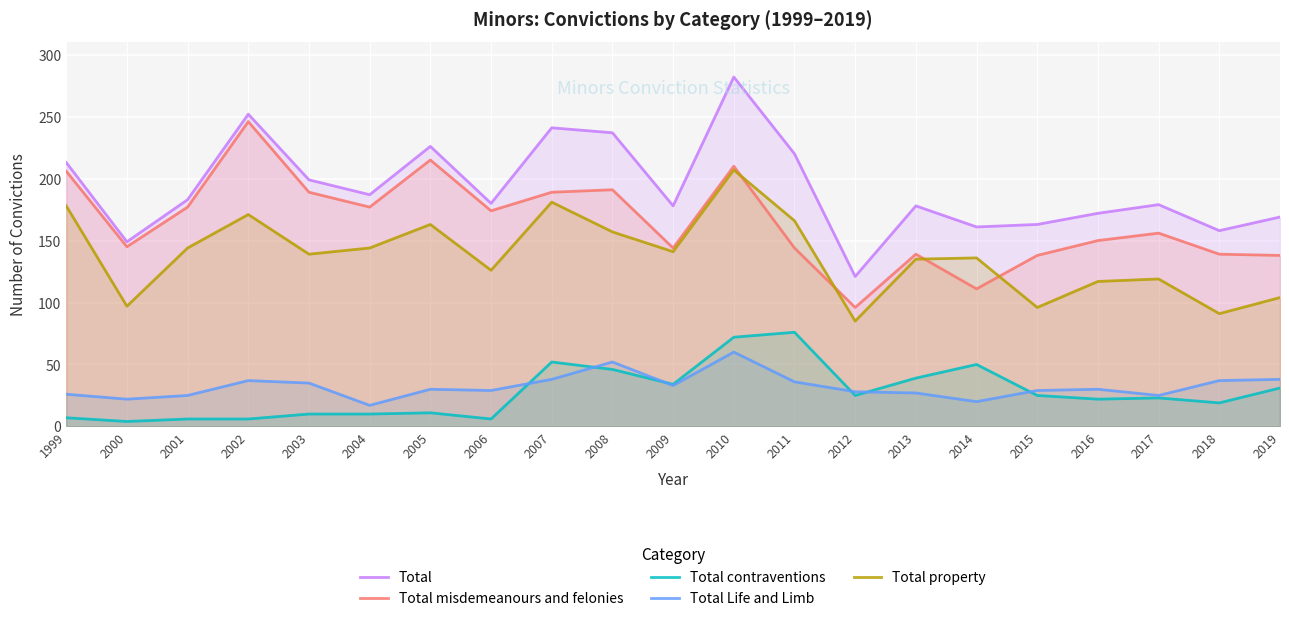

Rank the series at 2008 from highest to lowest value.

Total, Total misdemeanours and felonies, Total property, Total Life and Limb, Total contraventions